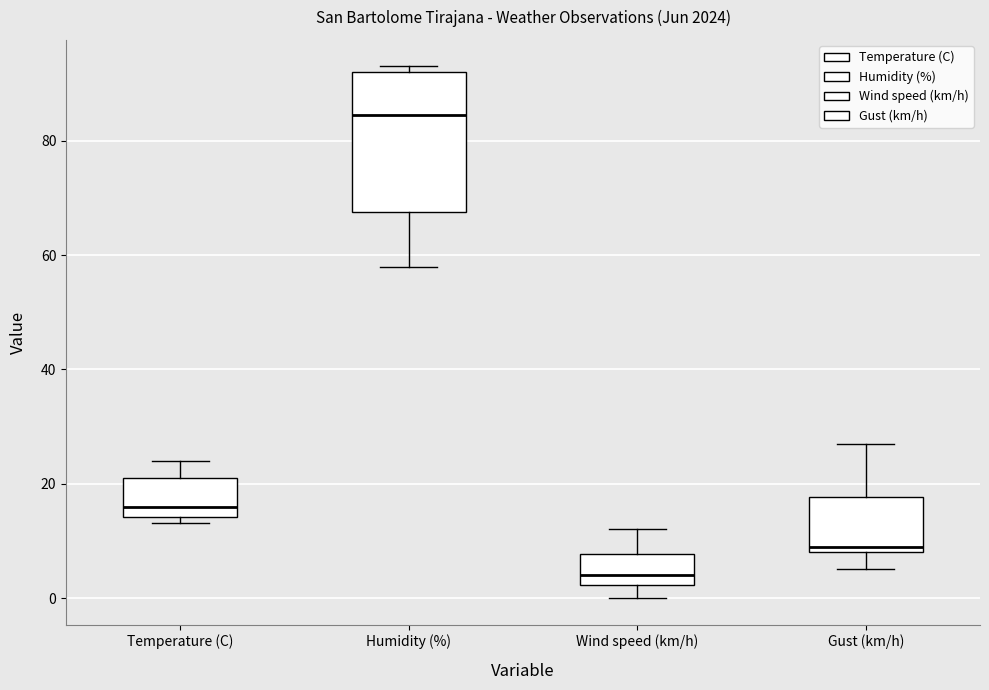

Comparing the boxes themselves (not the whiskers), which one is the tallest?

Humidity (%)